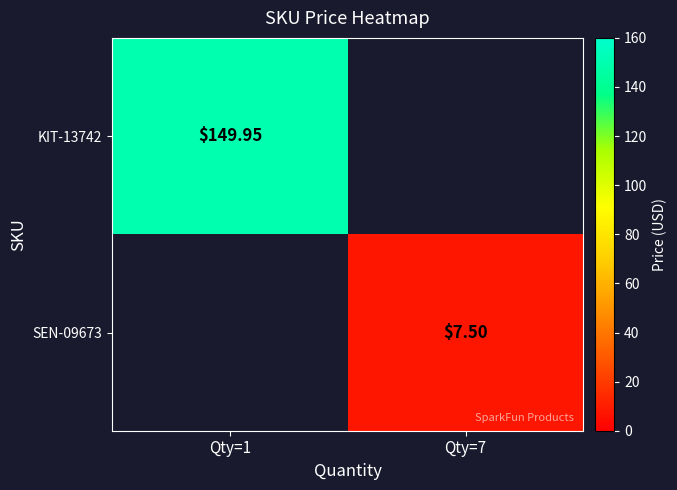

Is the value of SEN-09673 at Qty=7 greater than the value of KIT-13742 at Qty=1?

No